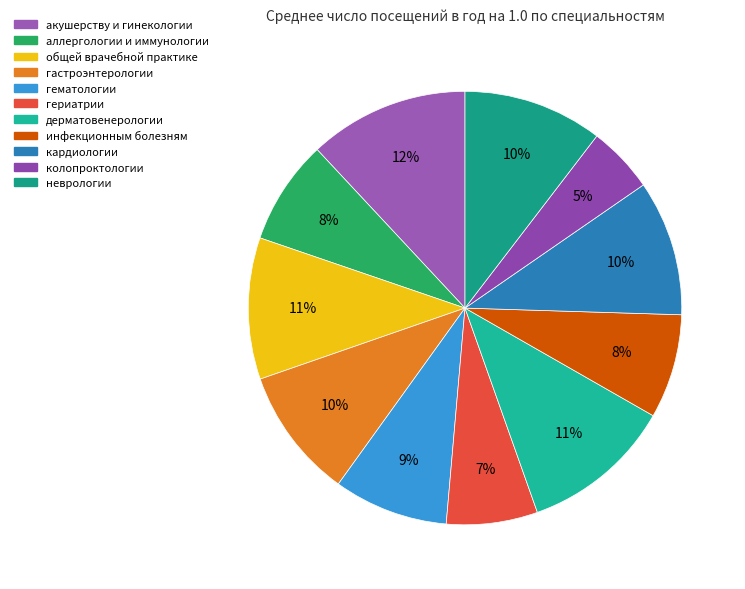

To the nearest percent, what is the difference between the аллергологии и иммунологии and общей врачебной практике slice percentages?

3%